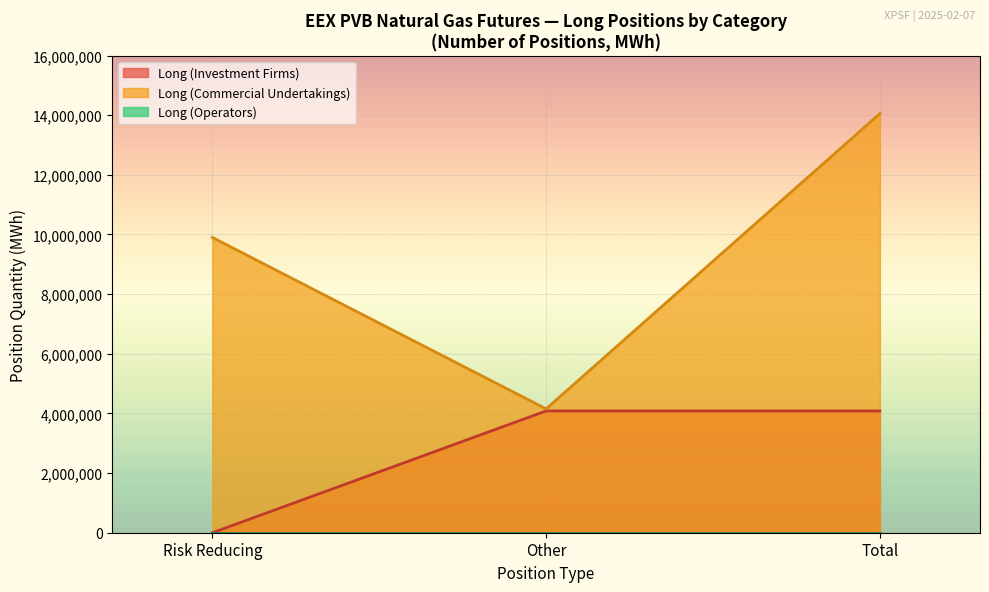

What position from the right is Total?

1